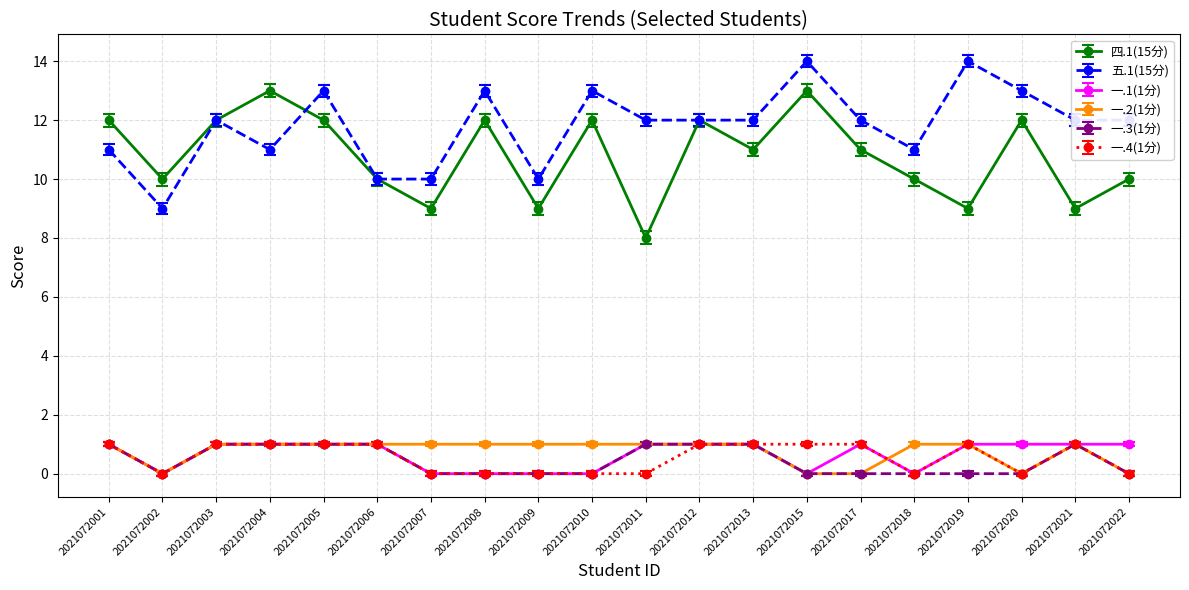

True or false: 四.1(15分) and 一.1(1分) intersect in this chart.

False